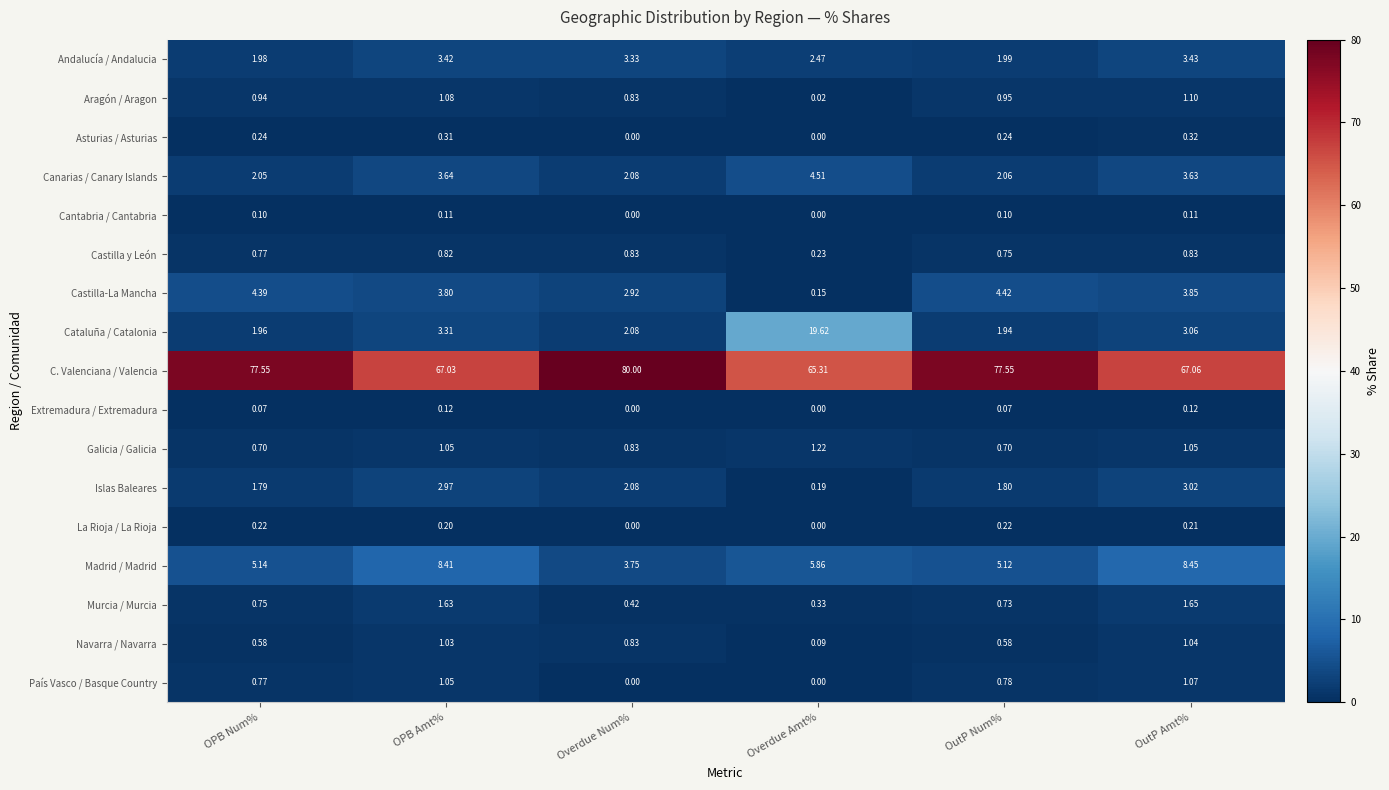

Which series has the widest spread of values?

Cataluña / Catalonia